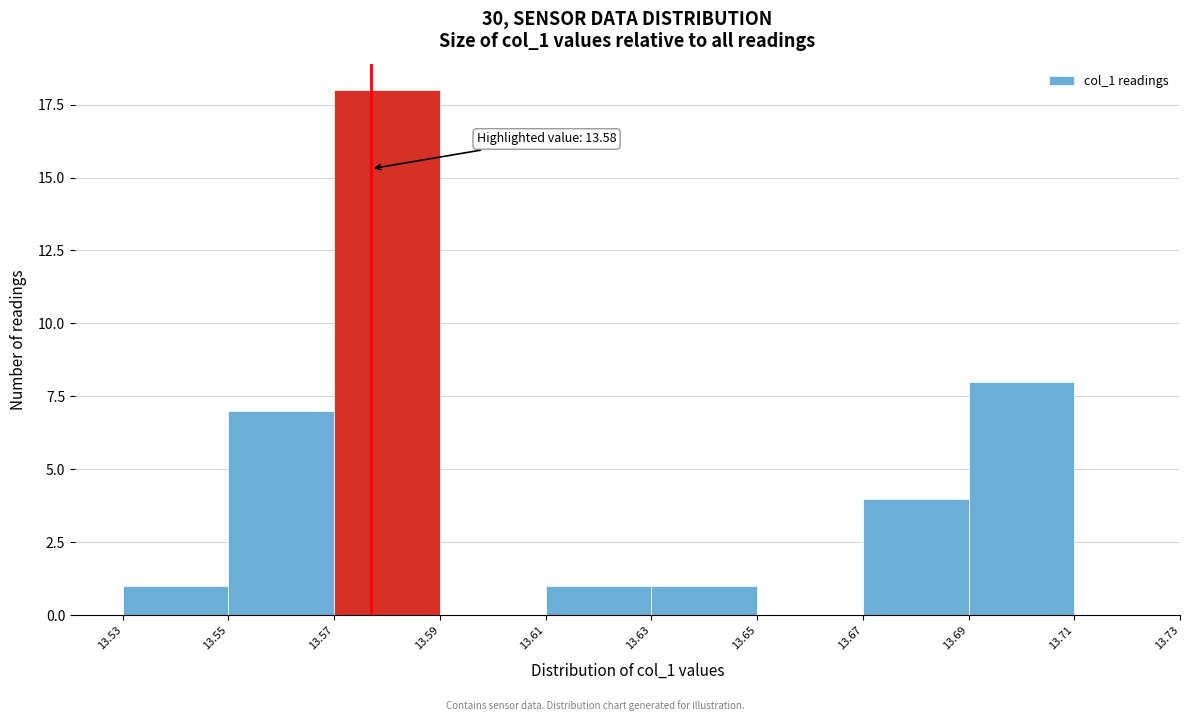

Reading left to right, what are all the values shown in this chart?

13.53=1	13.55=7	13.57=18	13.59=0	13.61=1	13.63=1	13.65=0	13.67=4	13.69=8